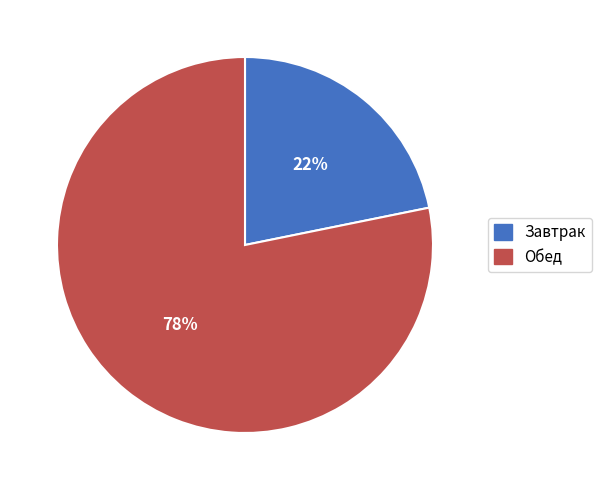

Which category has the smallest portion of the pie?

Завтрак